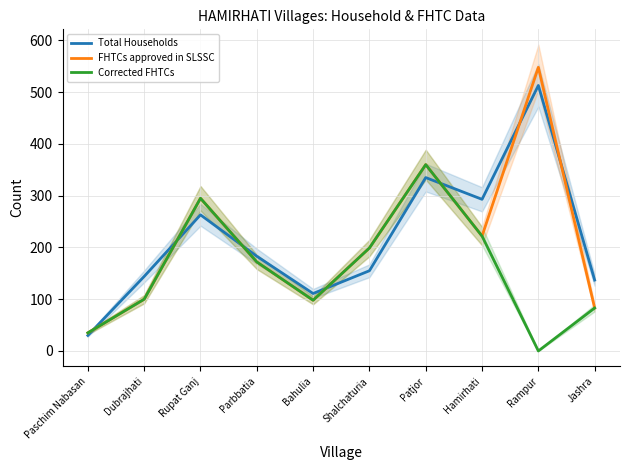

What is the value of the FHTCs approved in SLSSC point at the 4th from the left?

172